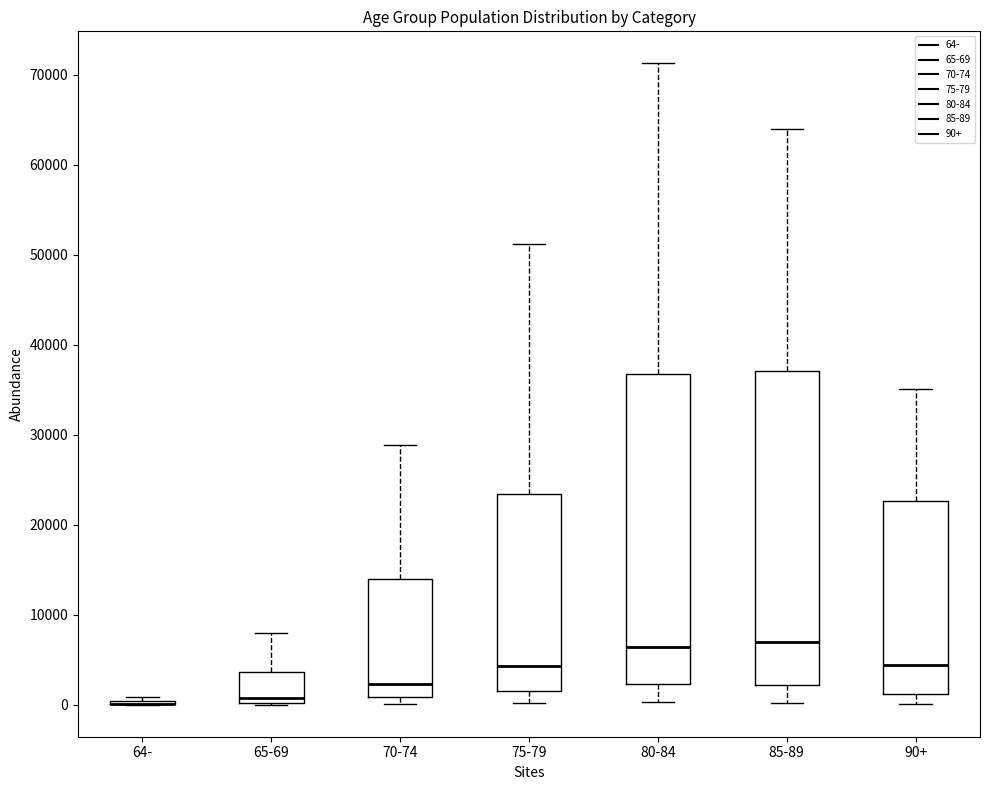

Reading left to right, read every box against the y-axis: the position of its median line, the range the box covers, and the ends of its whiskers. The values are not printed on the chart, so give them approximately, as read against the axis.

64-: box collapsed to a line at 0, whiskers 0 to 1000
65-69: median 1000, box 0 to 4000, whiskers 0 to 8000
70-74: median 2000, box 1000 to 14000, whiskers 0 to 29000
75-79: median 4000, box 2000 to 23000, whiskers 0 to 51000
80-84: median 6000, box 2000 to 37000, whiskers 0 to 71000
85-89: median 7000, box 2000 to 37000, whiskers 0 to 64000
90+: median 4000, box 1000 to 23000, whiskers 0 to 35000